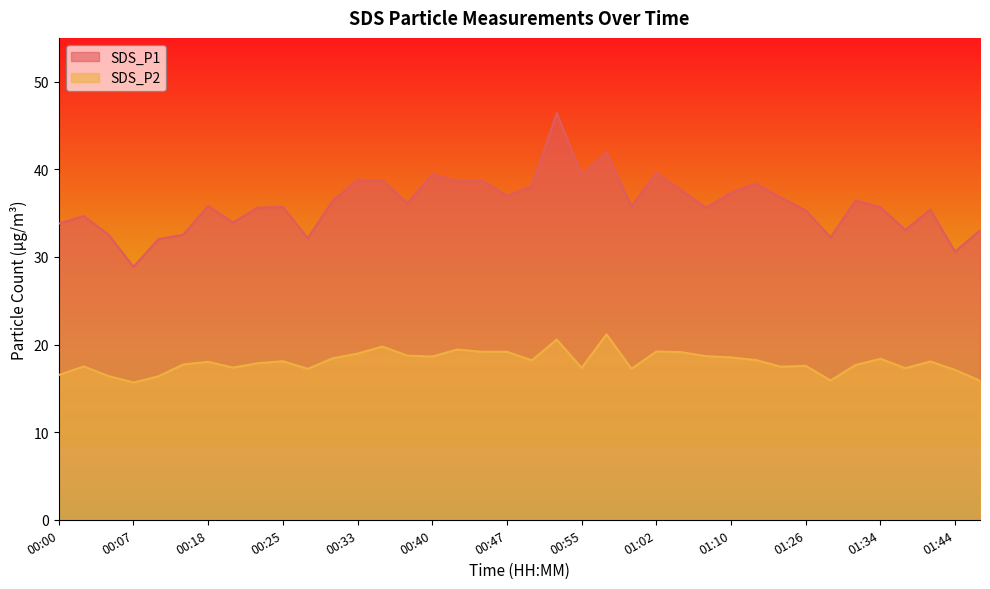

What position from the left is 00:23?

9